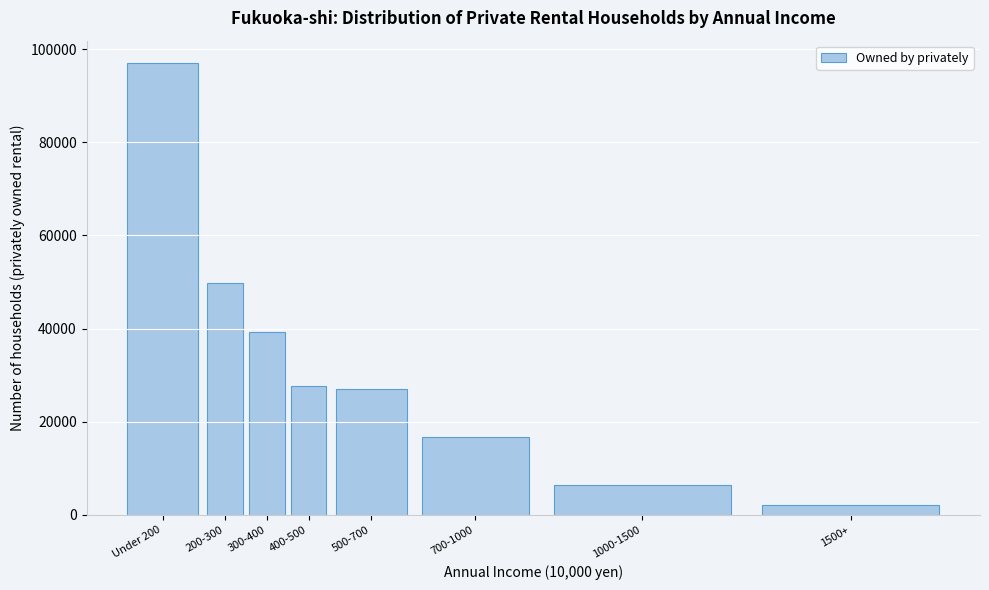

Reading left to right, list all the values displayed in this chart.

Under 200=97000	200-300=49690	300-400=39270	400-500=27650	500-700=26960	700-1000=16770	1000-1500=6280	1500+=2120